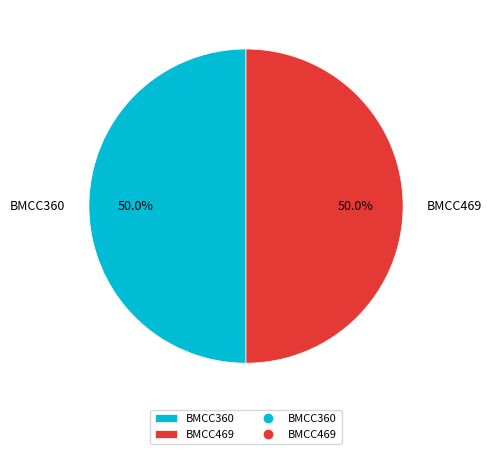

Approximately how many times larger is the value at BMCC360 compared to BMCC469?

1.0